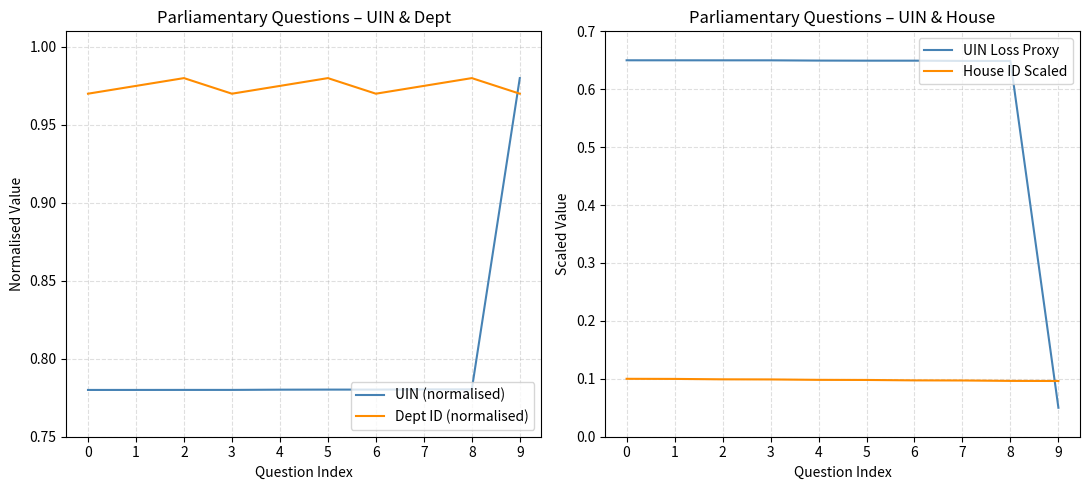

True or false: UIN (normalised) and UIN Loss Proxy intersect in this chart.

False